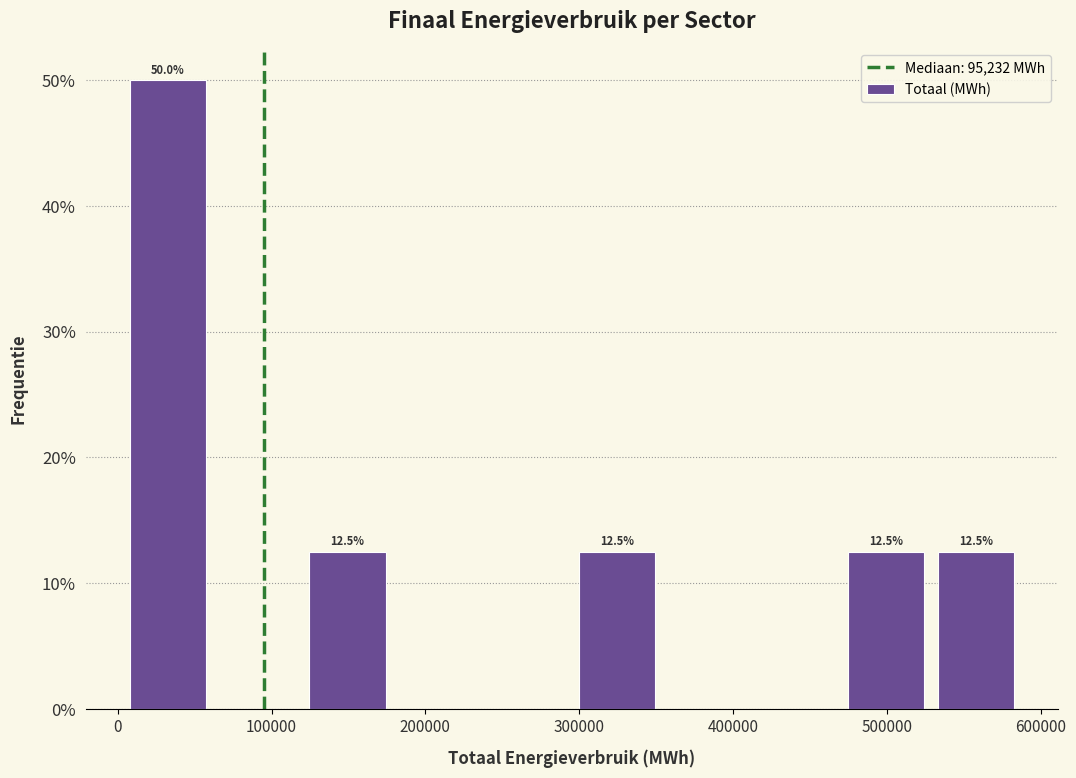

Which range on the x-axis has the tallest bar?

0 to 60000